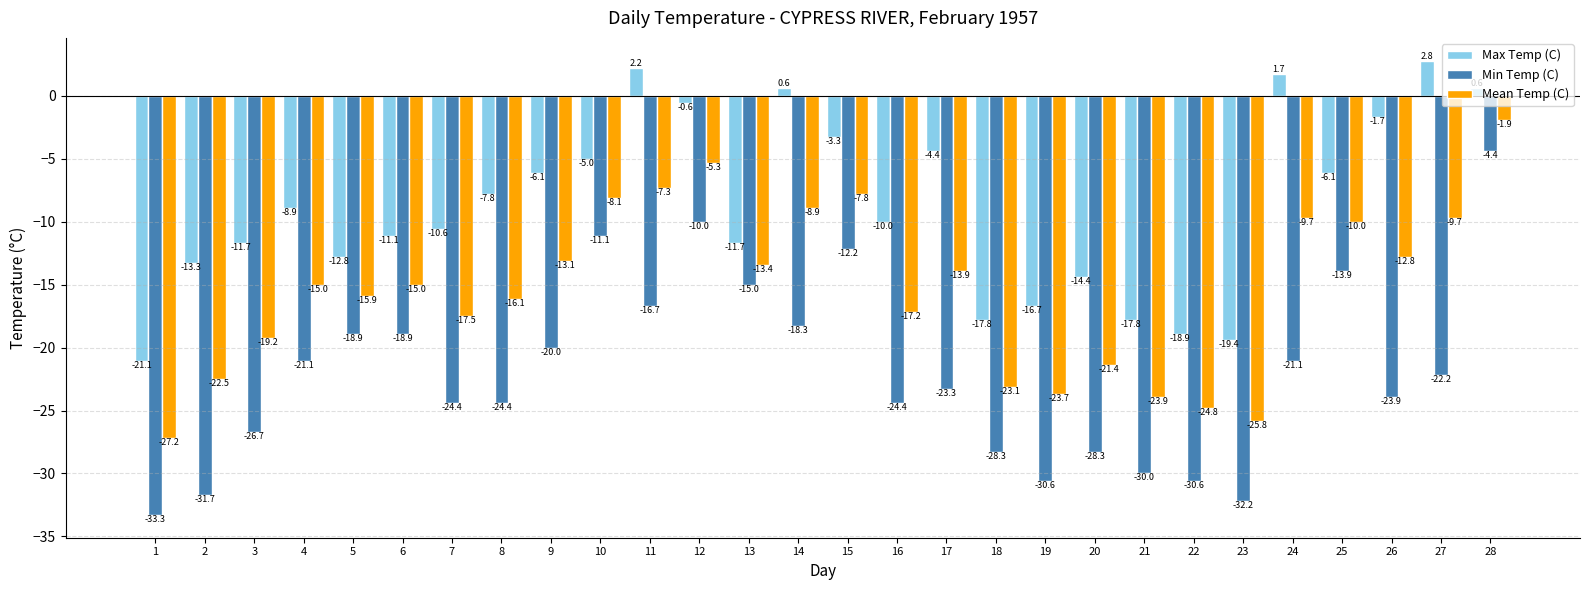

Which category has the lowest value across all series?

1